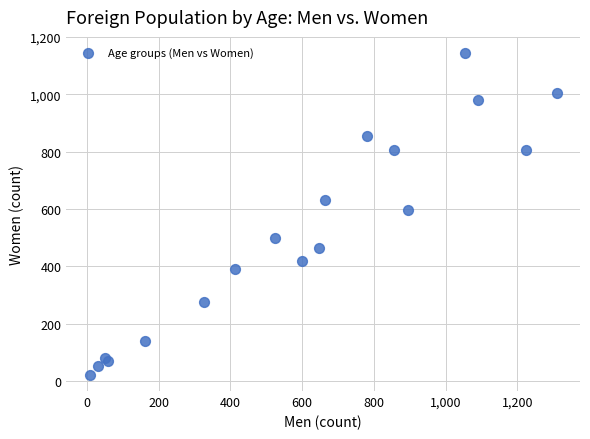

What Y value in the scatter plot is closest to 582?

598